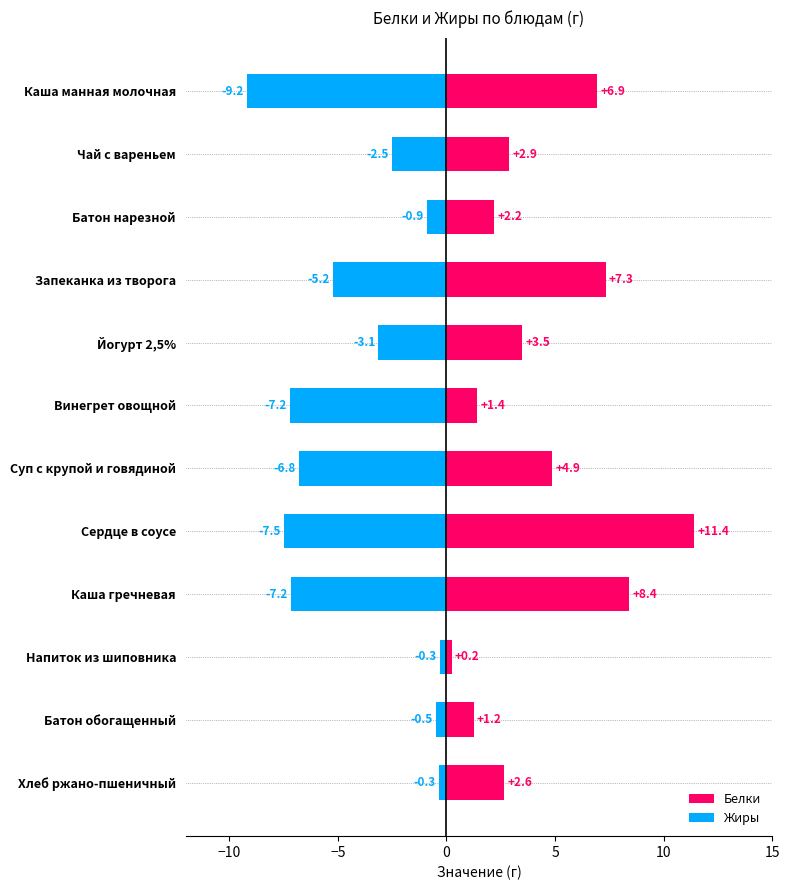

Is it true that Белки equals 2.2 at Батон нарезной?

True